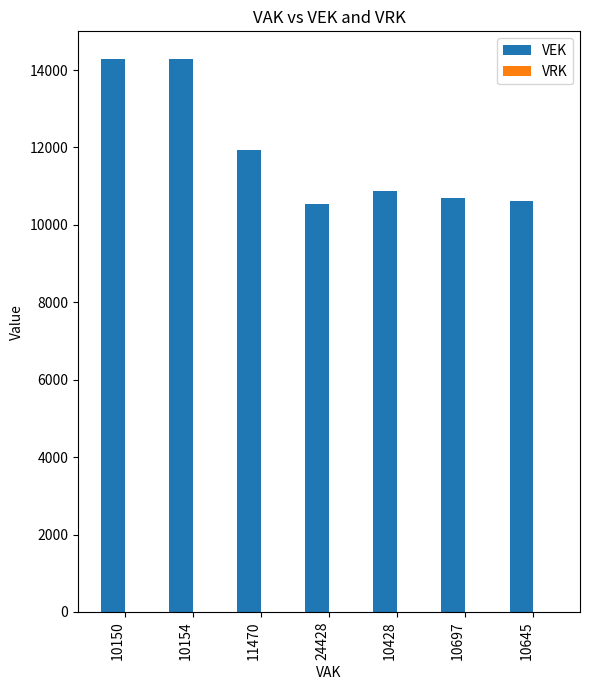

What is the label of the 2nd bar from the left?

10154